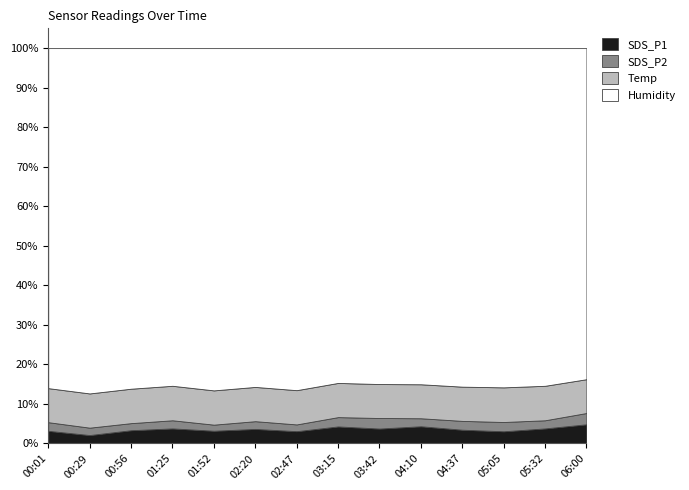

Reading left to right, what are all the values shown in this chart?

SDS_P1: 00:01=3.7	00:29=2.5	00:56=3.9	01:25=4.5	01:52=3.7	02:20=4.3	02:47=3.6	03:15=5.1	03:42=4.5	04:10=5.1	04:37=4.1	05:05=3.6	05:32=4.5	06:00=5.8
SDS_P2: 00:01=2.5	00:29=2.1	00:56=2.1	01:25=2.4	01:52=1.8	02:20=2.3	02:47=2.0	03:15=2.8	03:42=3.1	04:10=2.4	04:37=2.6	05:05=2.7	05:32=2.4	06:00=3.4
Temp: 00:01=10.0	00:29=9.9	00:56=10.1	01:25=10.2	01:52=10.0	02:20=10.1	02:47=10.0	03:15=10.2	03:42=10.1	04:10=10.1	04:37=10.1	05:05=10.2	05:32=10.2	06:00=10.2
Humidity: 00:01=99.9	00:29=99.9	00:56=99.9	01:25=99.9	01:52=99.9	02:20=99.9	02:47=99.9	03:15=99.9	03:42=99.9	04:10=99.9	04:37=99.9	05:05=99.9	05:32=99.9	06:00=99.9